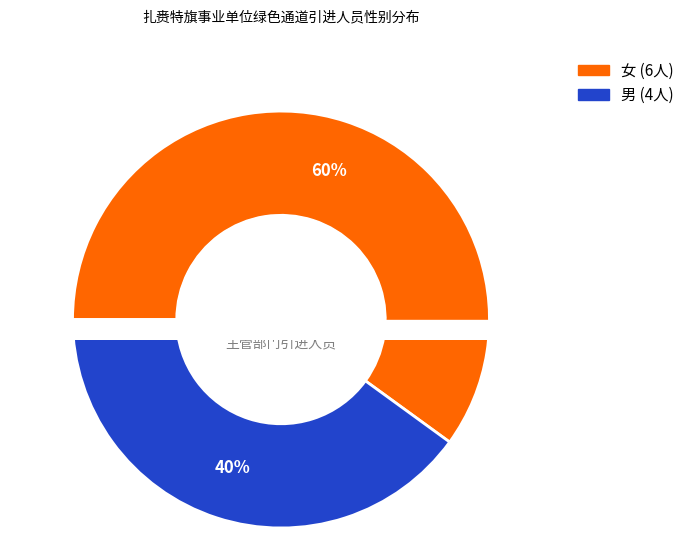

Which has a higher value, 男 or 女?

女